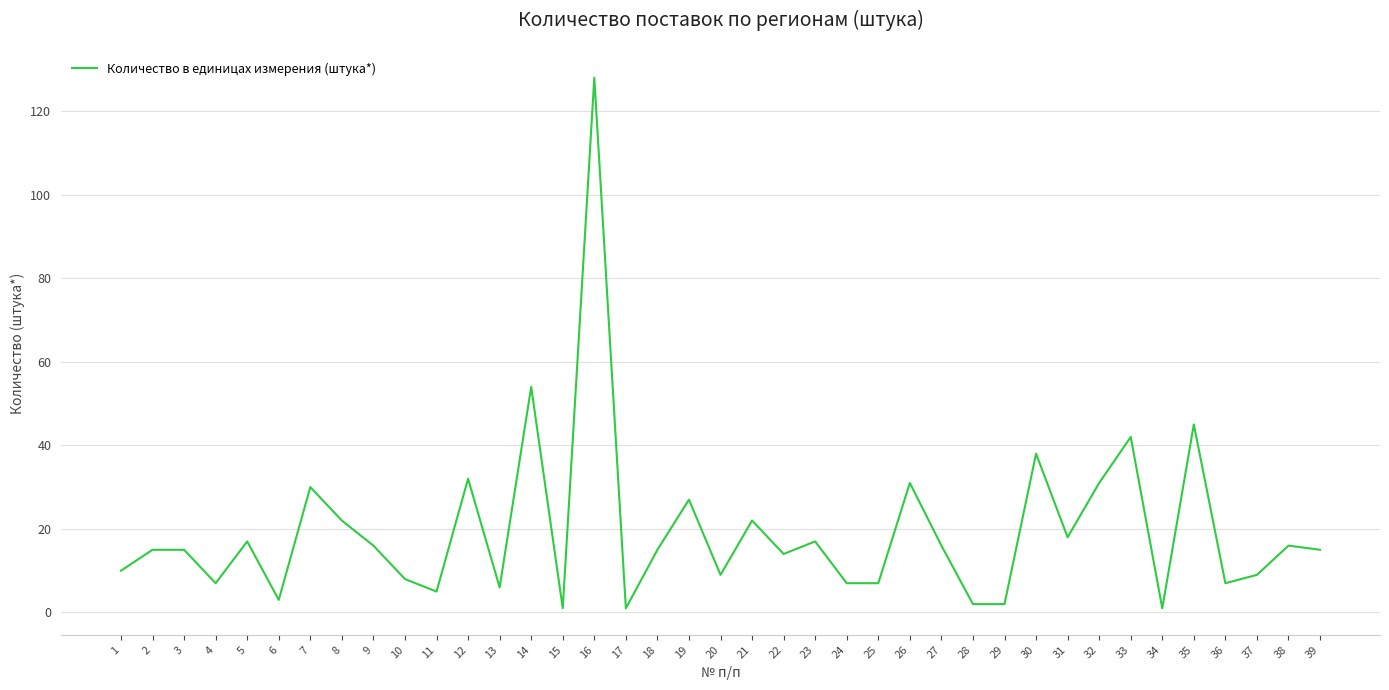

What is the maximum value shown in the chart?

128